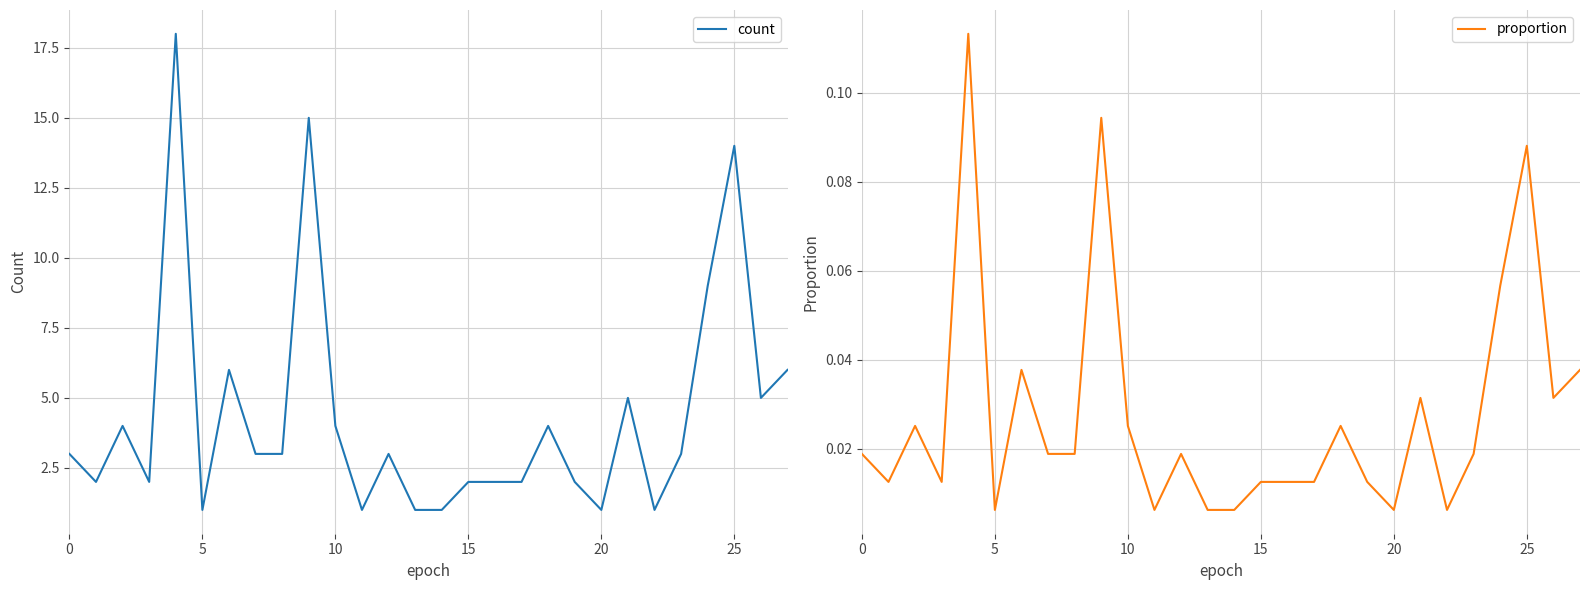

What is the label of the 9th point from the left?

8